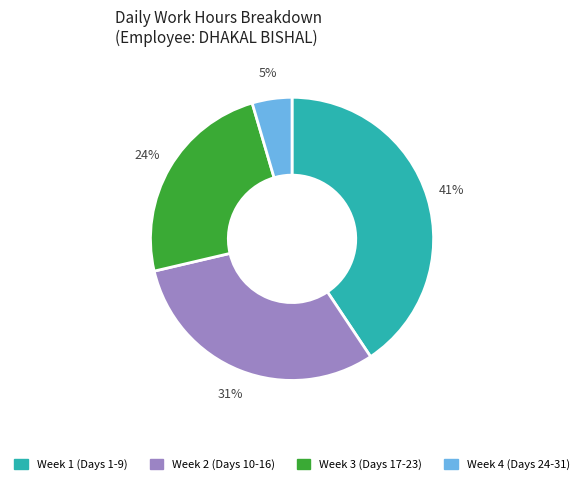

To the nearest percent, what is the average slice percentage?

25%